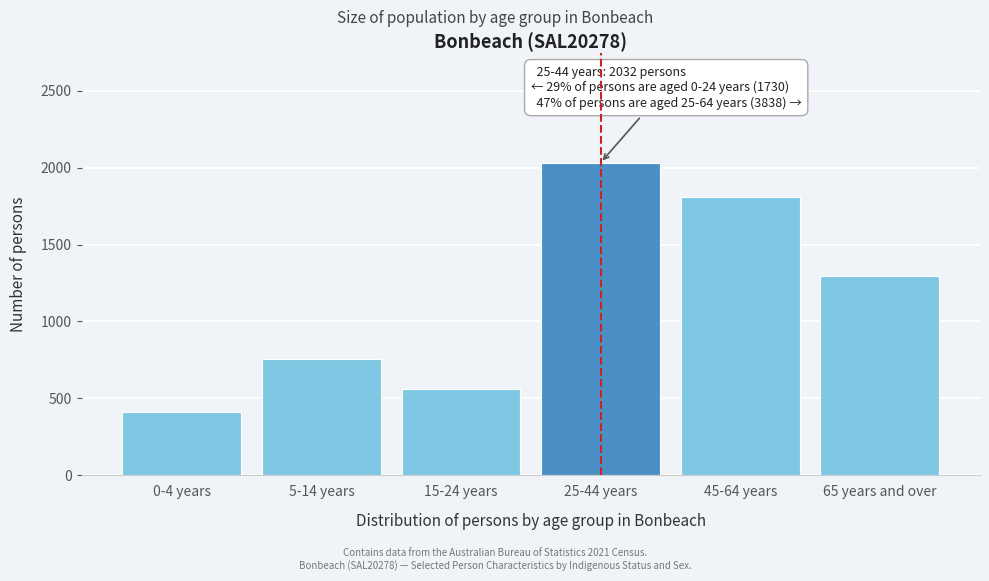

Reading left to right, what are all the values shown in this chart?

0-4 years=409	5-14 years=759	15-24 years=562	25-44 years=2032	45-64 years=1806	65 years and over=1293